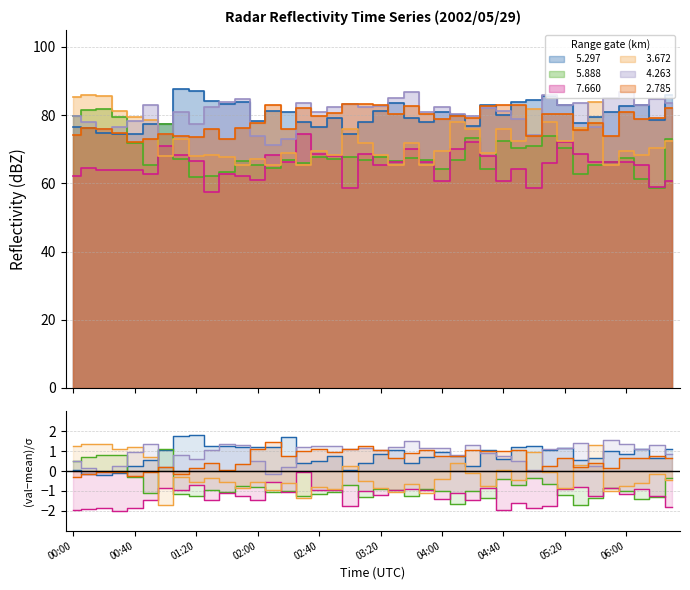

Where does the   5.888 series first go above 67?

00:00